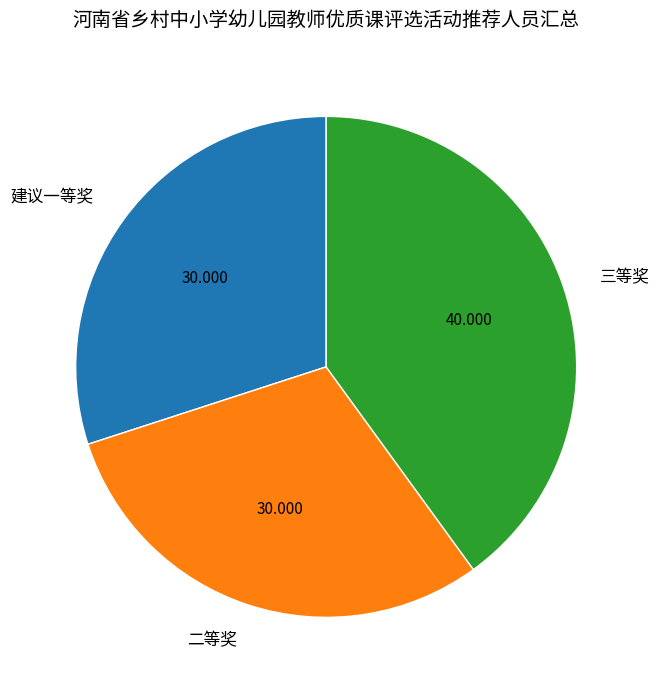

Is the sum of 三等奖 and 二等奖 greater than half?

Yes